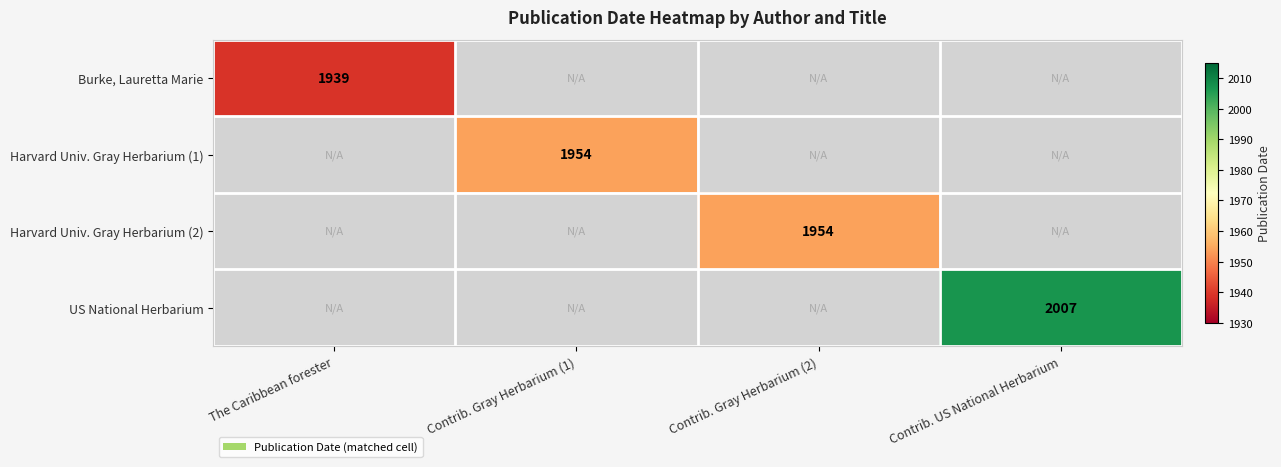

Is the value of Burke, Lauretta Marie at Contrib. Gray Herbarium (1) greater than the value of US National Herbarium at Contrib. Gray Herbarium (2)?

No